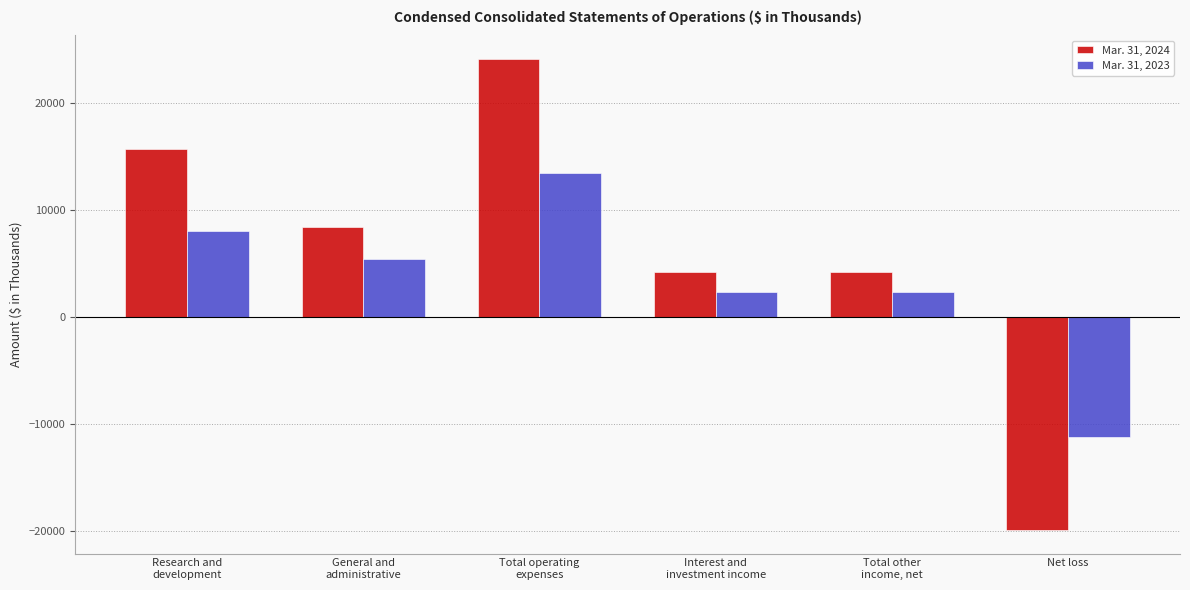

Which series has the largest total across all categories?

Mar. 31, 2024